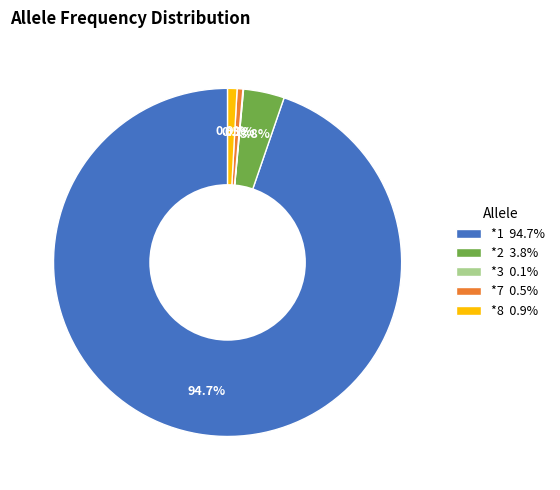

What percentage is NOT represented by *8?

99.1%